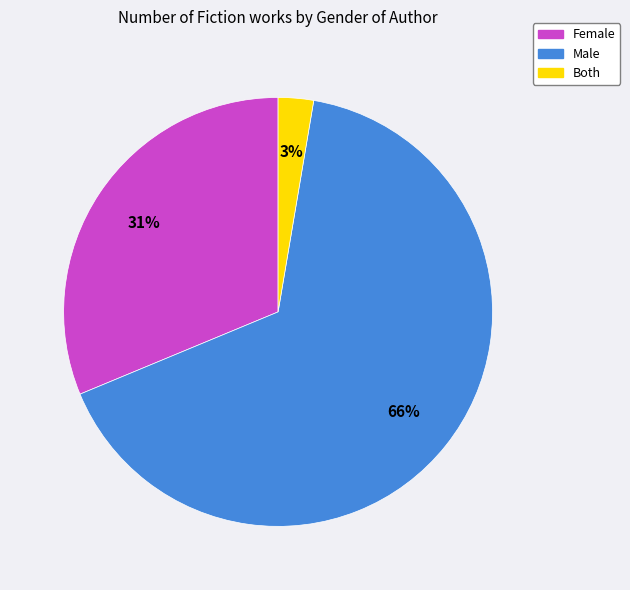

The Both slice represents 14% of the pie. True or false?

False